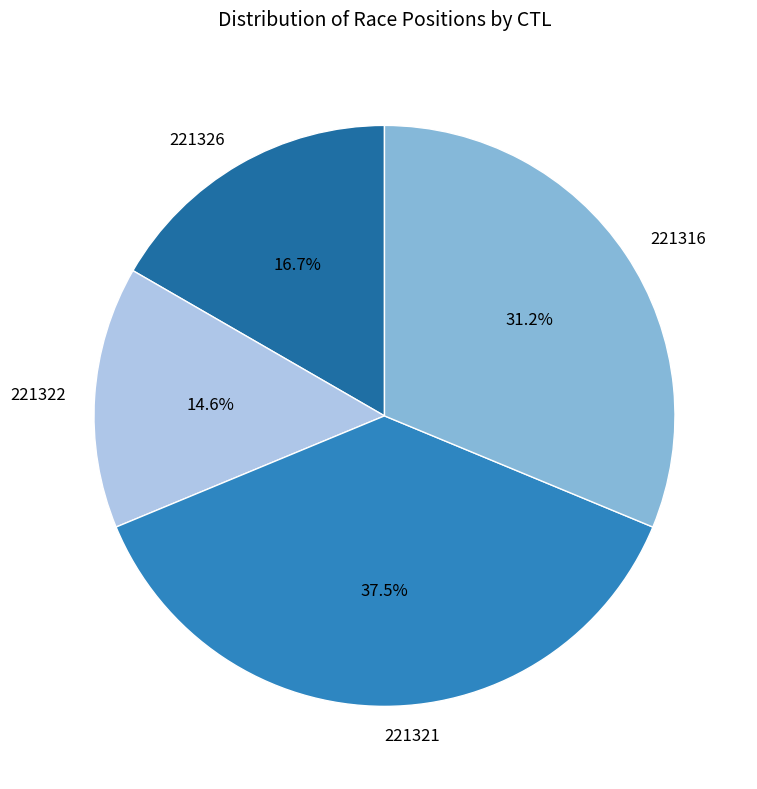

To the nearest percent, what is the difference between the largest and smallest slice percentages?

23%